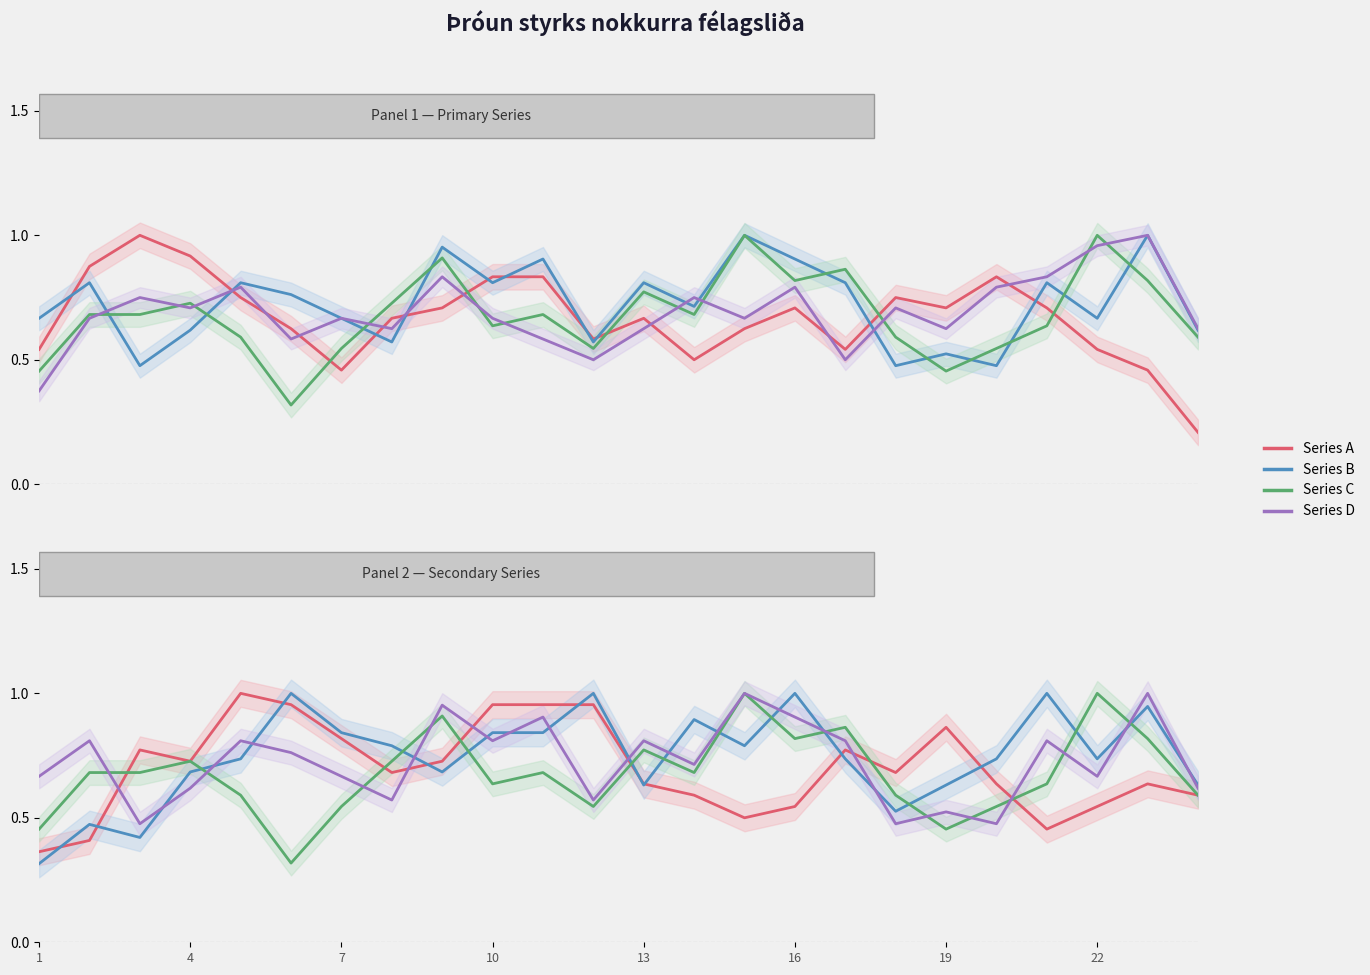

How many lines are shown in the chart?

4